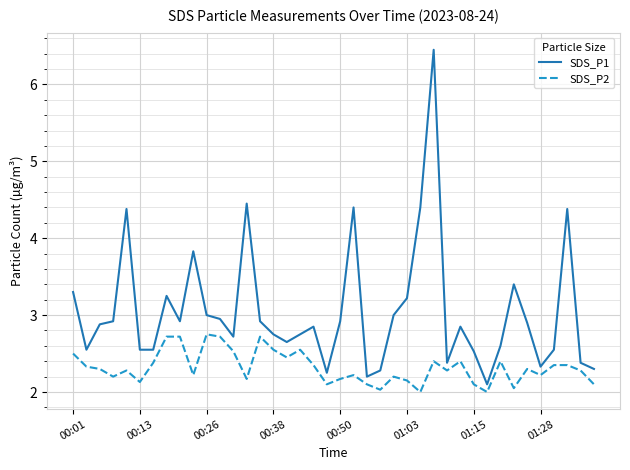

Which series has the largest total across all categories?

SDS_P1